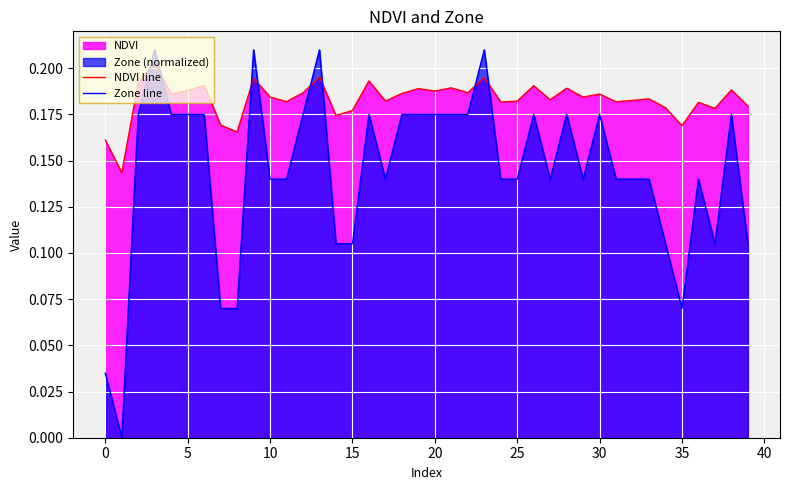

List the series in order of their overall mean, lowest first.

Zone line, NDVI line